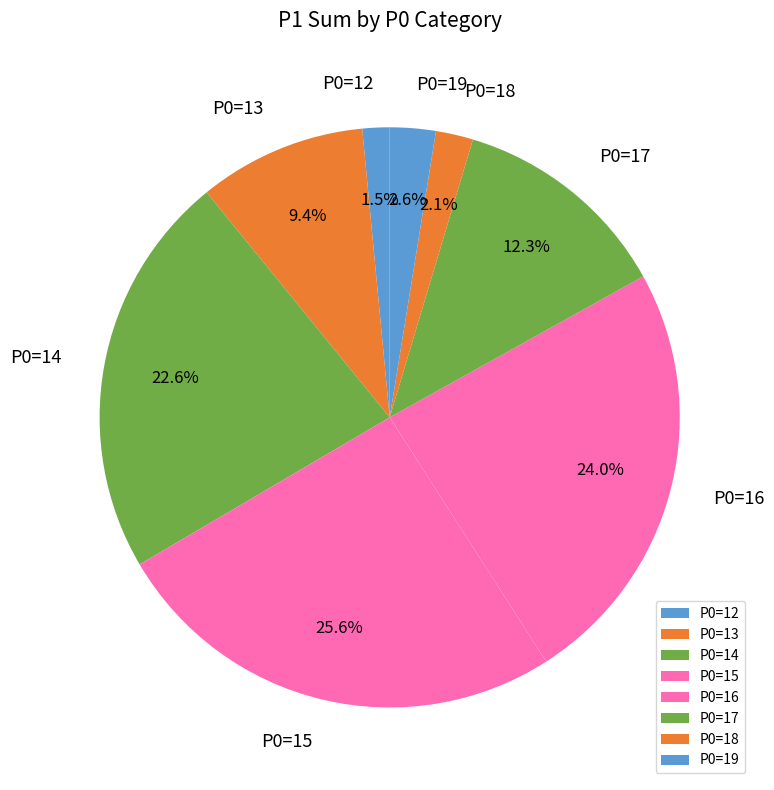

What is the ratio of the value at P0=15 to the value at P0=14?

1.1